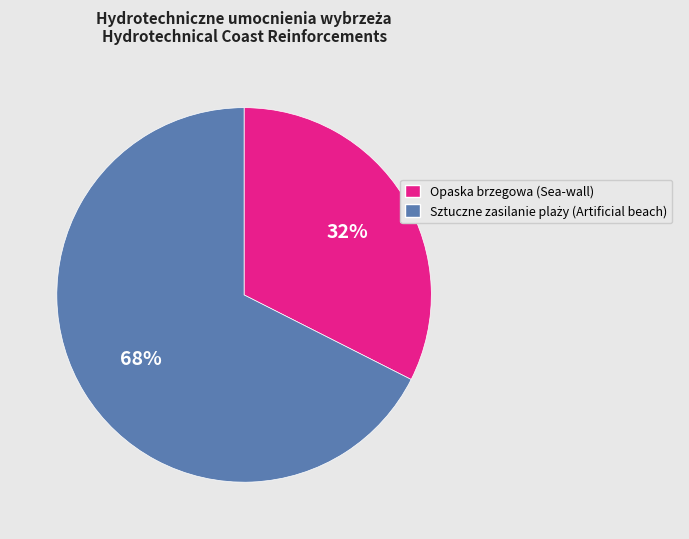

Is there a majority slice in this chart?

Yes